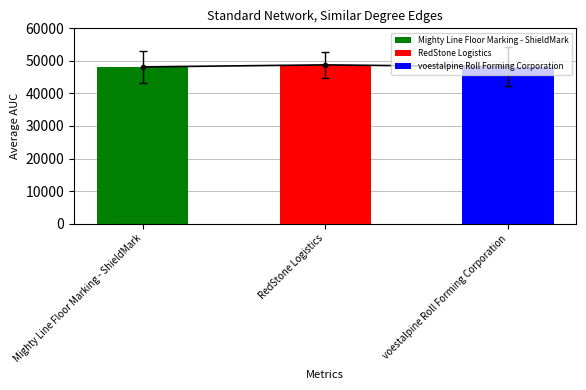

Is it true that the value at Mighty Line Floor Marking - ShieldMark is 48151?

True